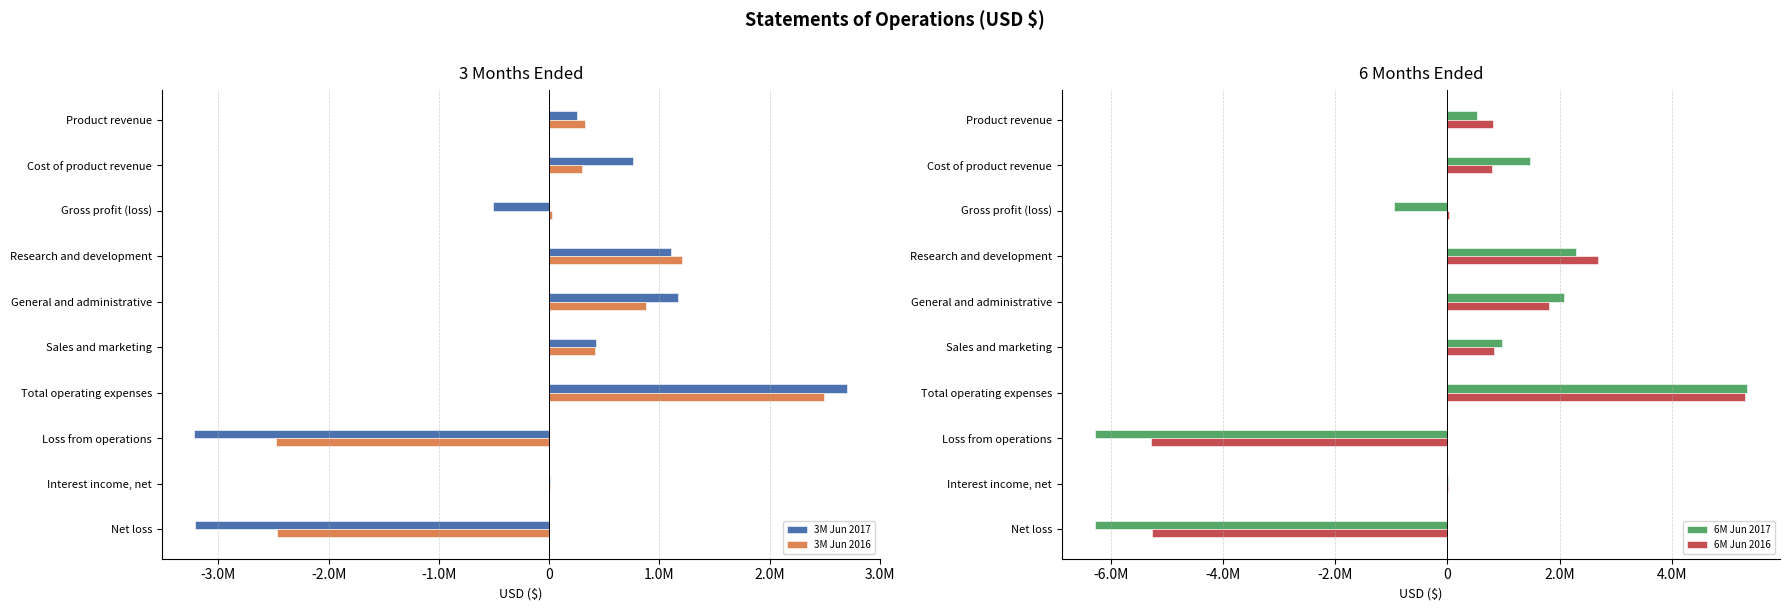

Rank the series by their maximum value, from highest to lowest.

6M Jun 2017, 6M Jun 2016, 3M Jun 2017, 3M Jun 2016